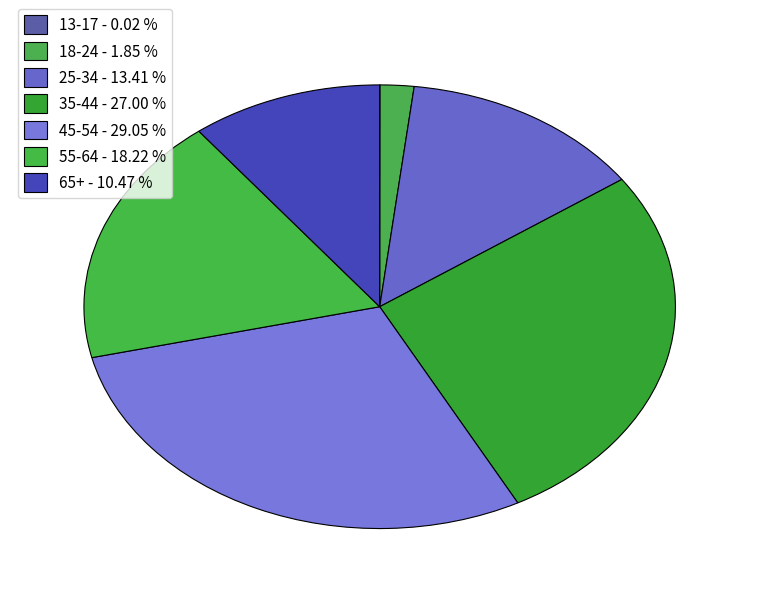

Is it true that 45-54 is 42% of the pie?

False